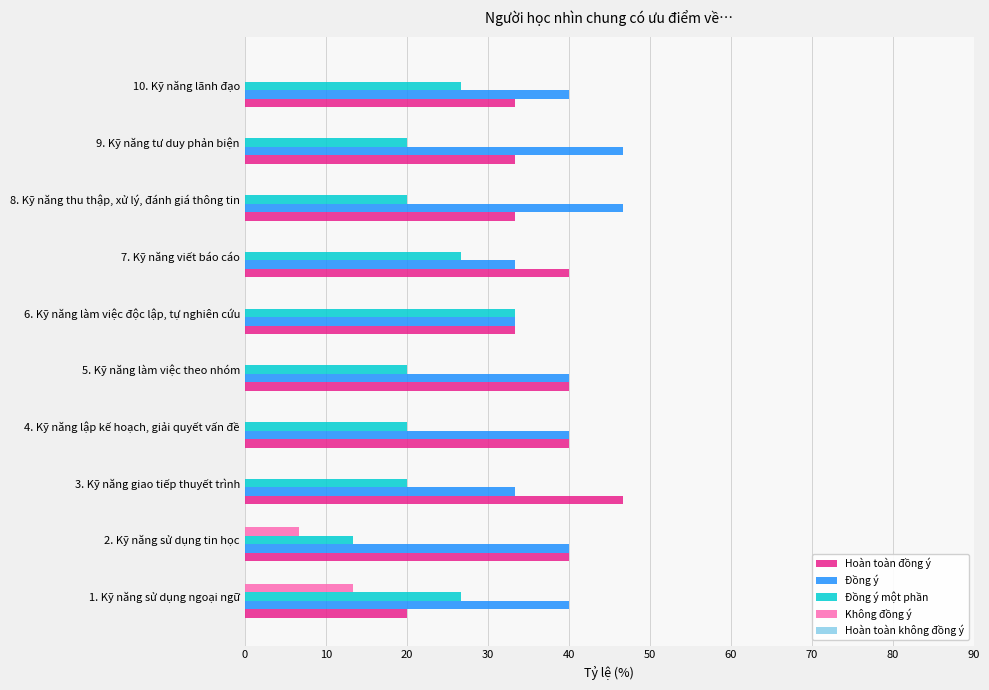

The value of Đồng ý at 8. Kỹ năng thu thập, xử lý, đánh giá thông tin is 46.7. True or false?

True